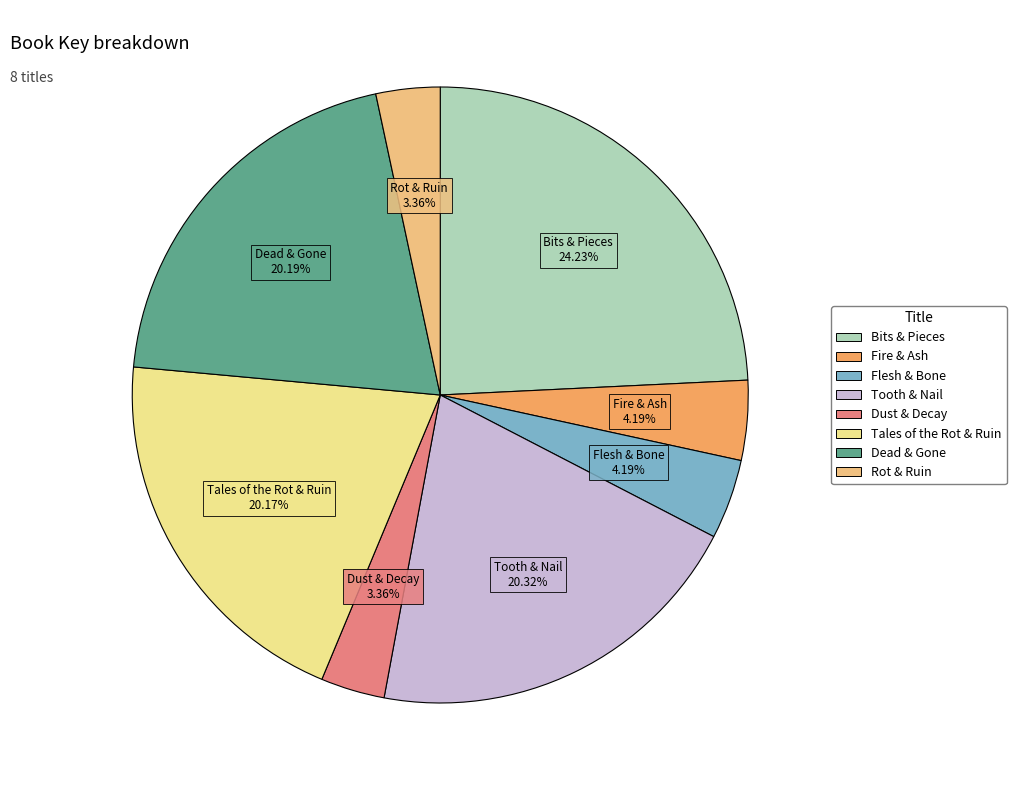

What portion of the pie excludes Tooth & Nail?

79.7%